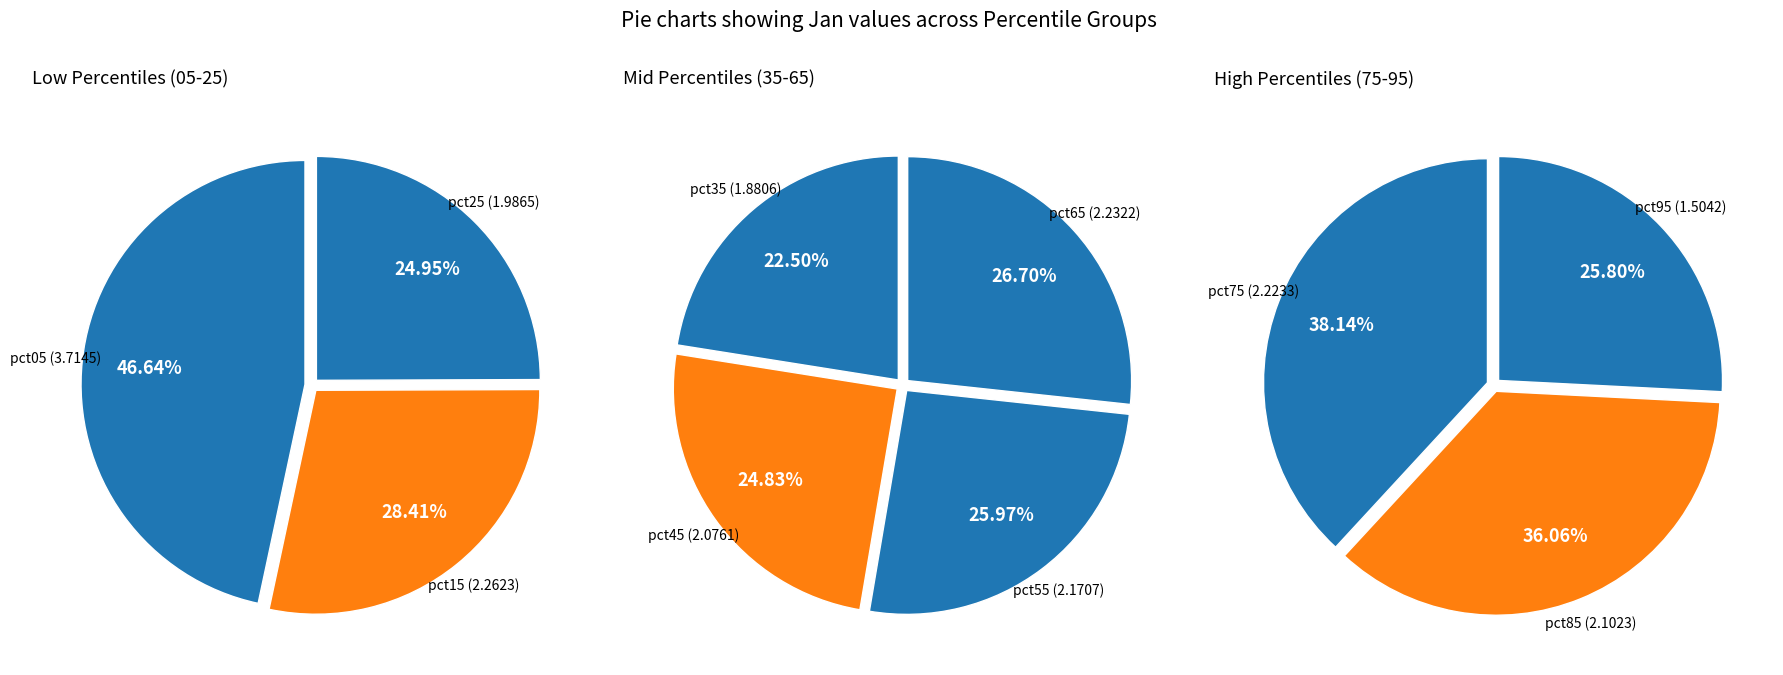

How many segments does this pie chart have?

10